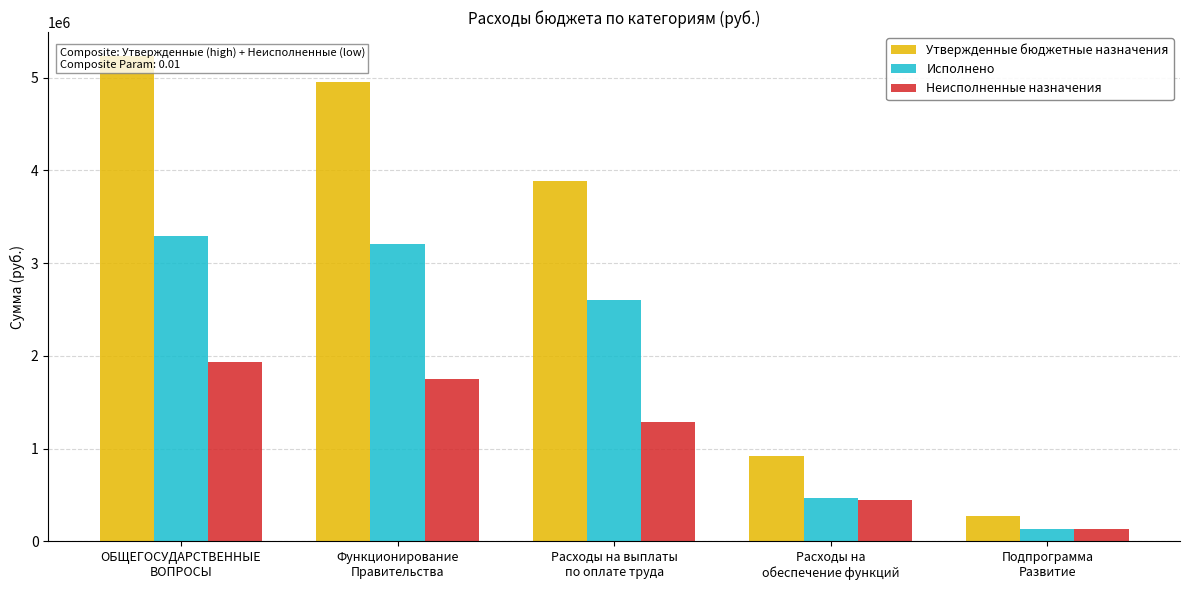

List the series in order of their peak value, highest first.

Утвержденные бюджетные назначения, Исполнено, Неисполненные назначения